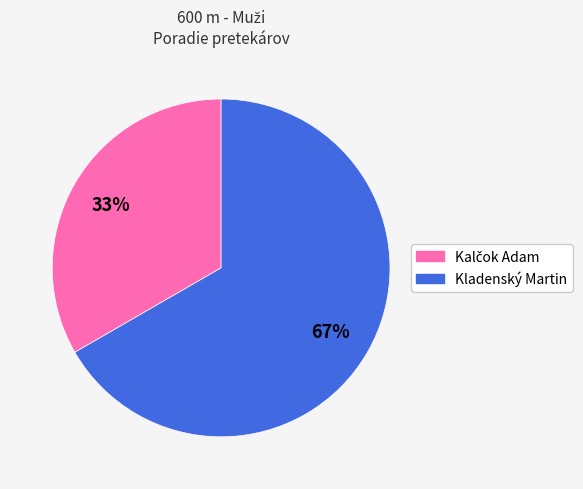

True or false: Kladenský Martin accounts for 67% of the total.

True